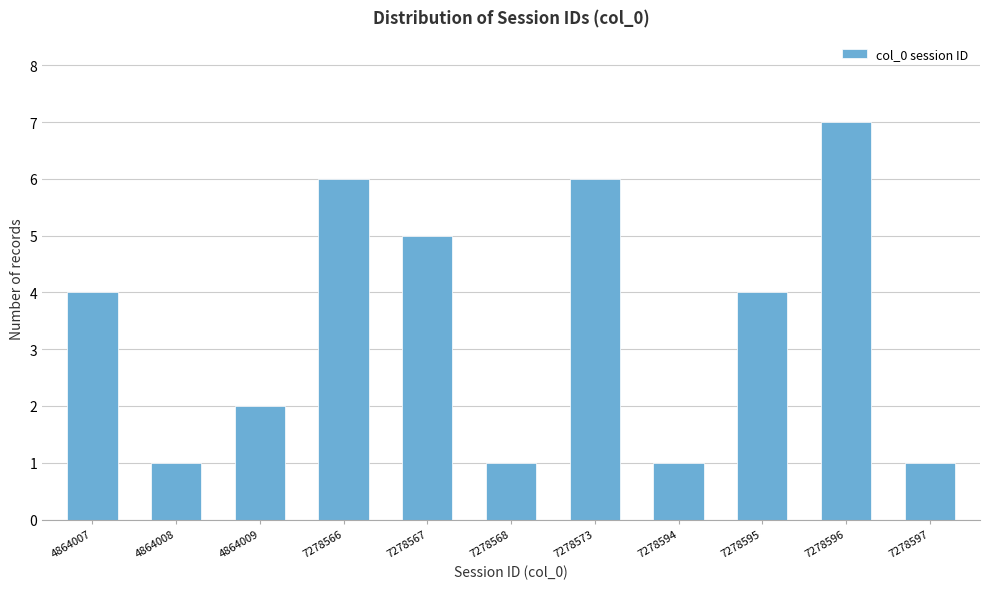

Reading left to right, list all the values displayed in this chart.

4864007=4	4864008=1	4864009=2	7278566=6	7278567=5	7278568=1	7278573=6	7278594=1	7278595=4	7278596=7	7278597=1